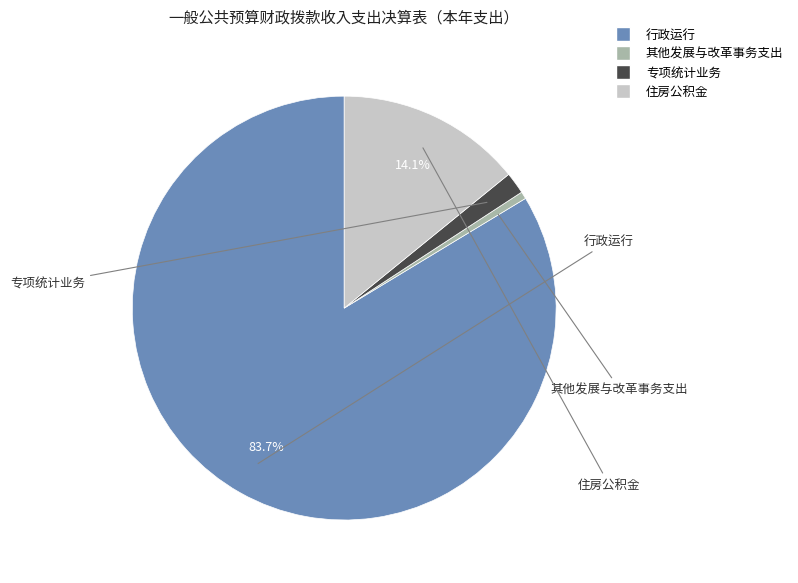

The 行政运行 slice represents 84% of the pie. True or false?

True